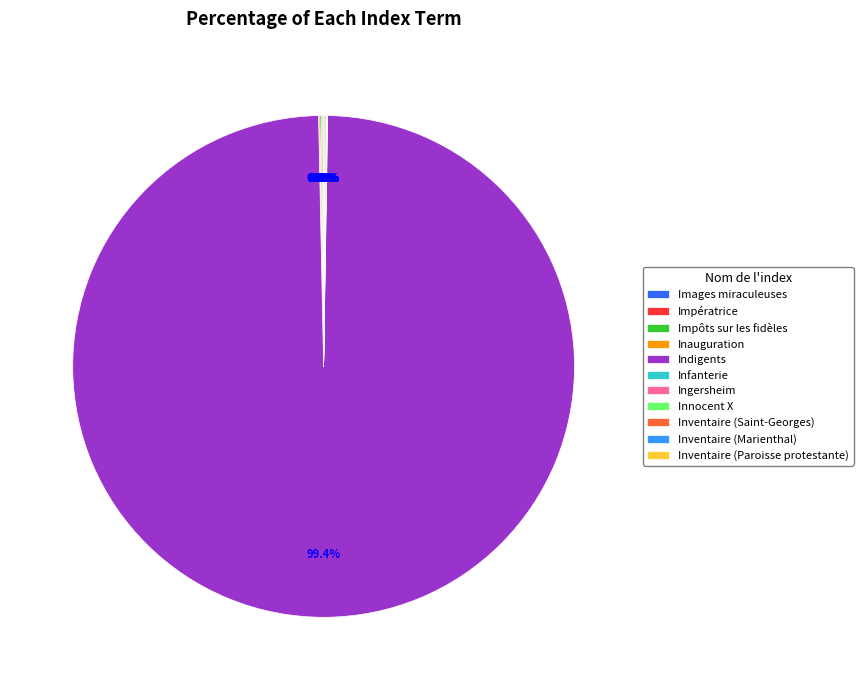

Which category has the biggest portion of the pie?

Indigents